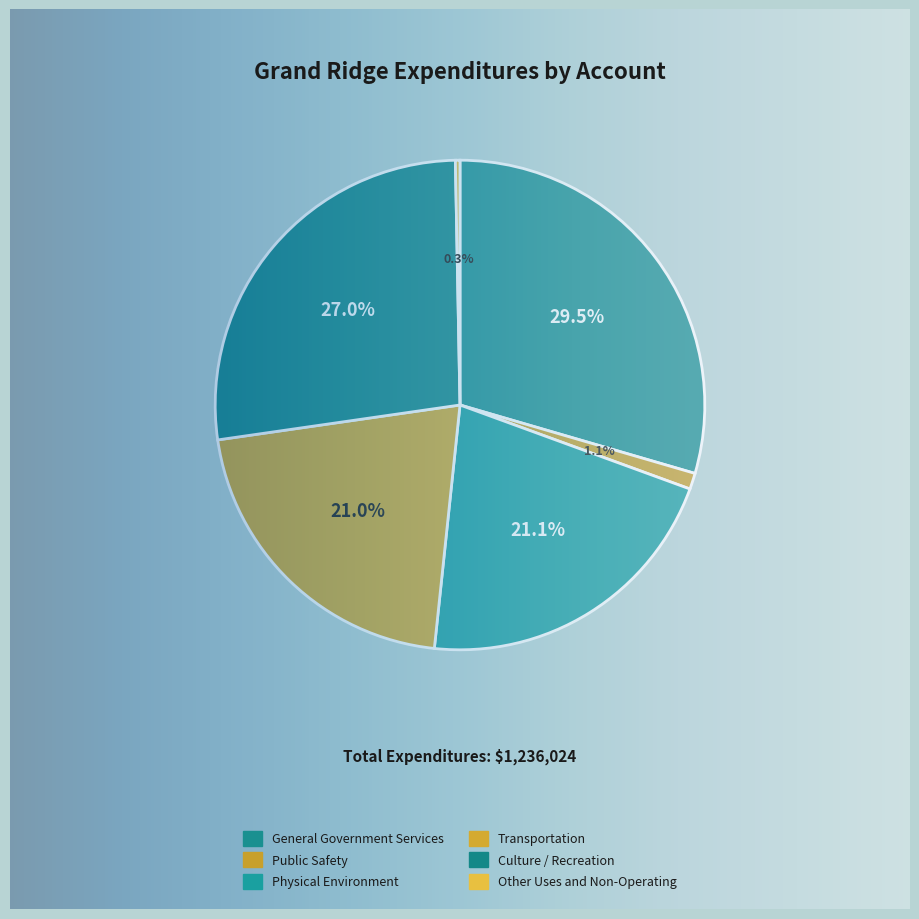

What percentage is the Public Safety slice, to the nearest percent?

1%